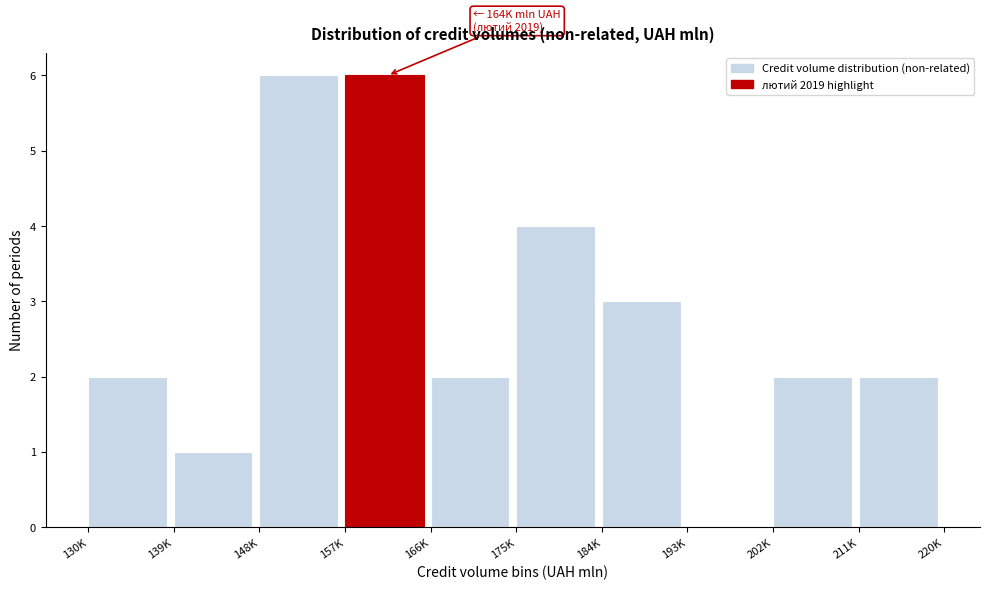

Reading left to right, list all the values displayed in this chart.

130K=2	139K=1	148K=6	157K=6	166K=2	175K=4	184K=3	193K=0	202K=2	211K=2